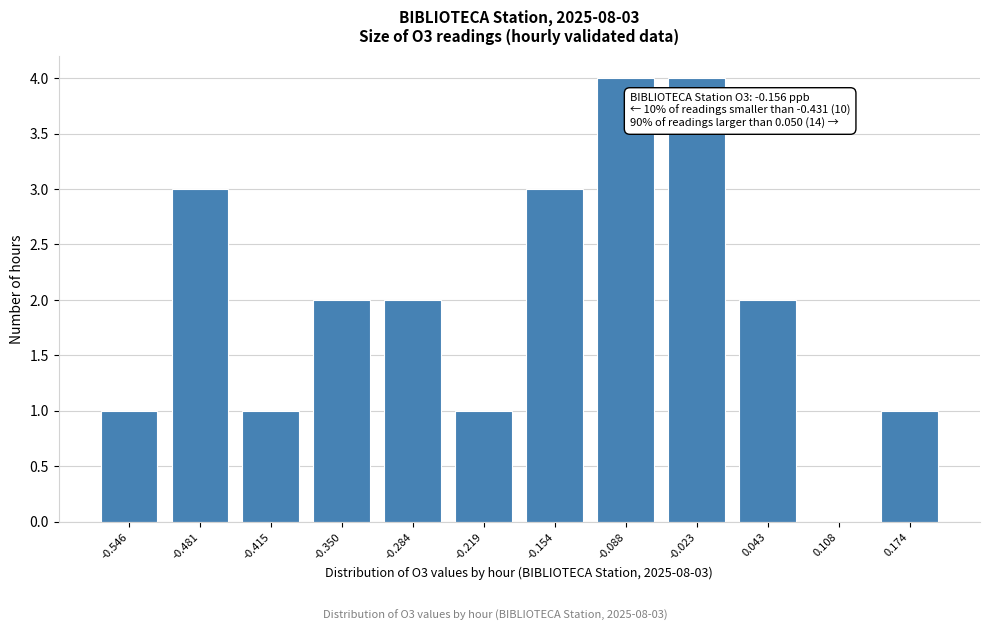

Reading right to left, list all the values displayed in this chart.

0.174=1	0.108=0	0.043=2	-0.023=4	-0.088=4	-0.154=3	-0.219=1	-0.284=2	-0.350=2	-0.415=1	-0.481=3	-0.546=1